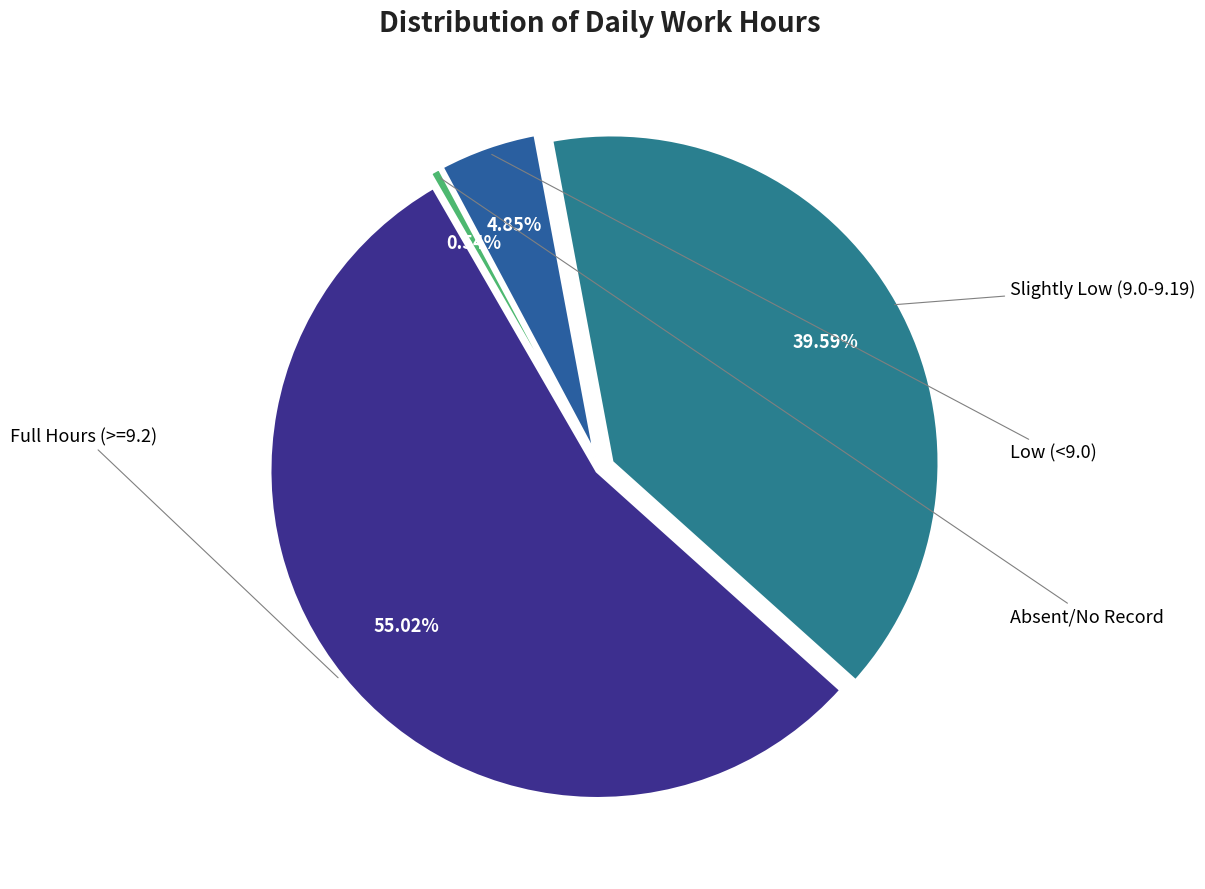

Is there any slice that represents more than half of the pie?

Yes